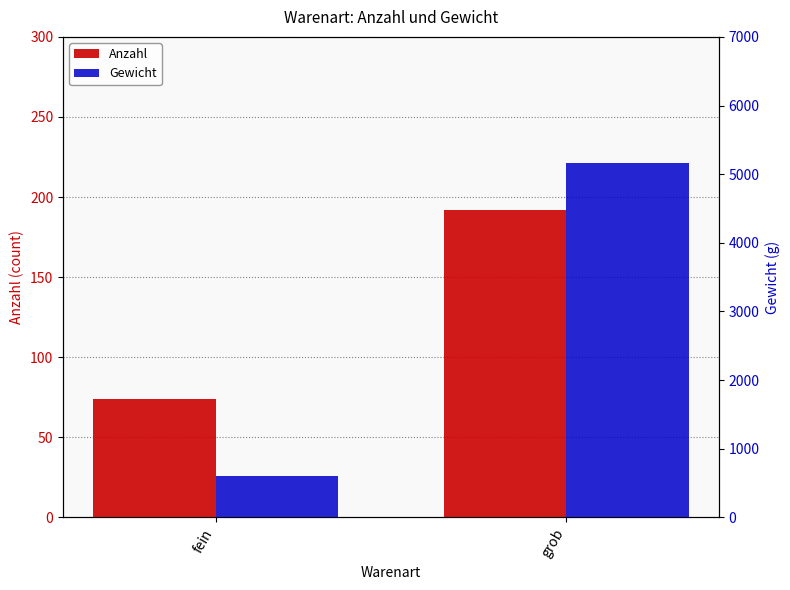

What is the average value of the Anzahl series?

133.0